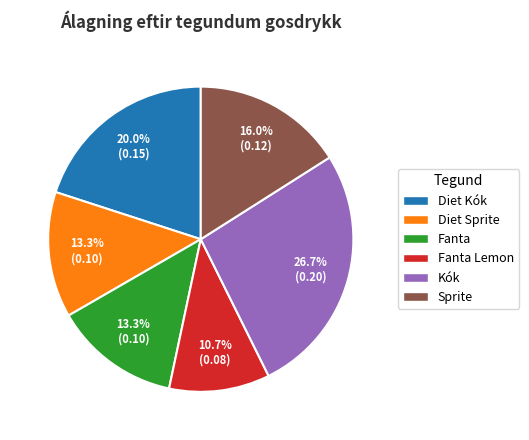

To the nearest percent, what portion does Diet Sprite represent?

13%